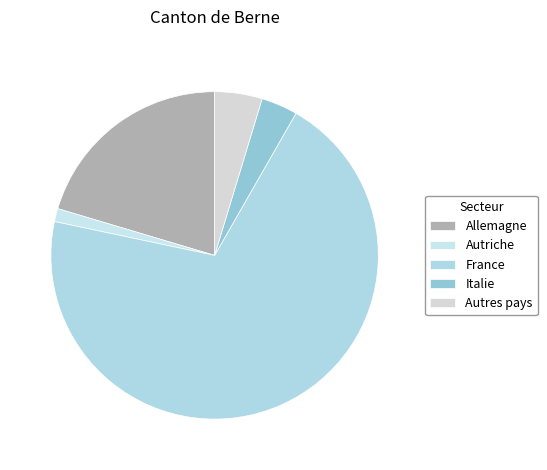

To the nearest percent, what is the combined percentage of Allemagne and Italie?

24%